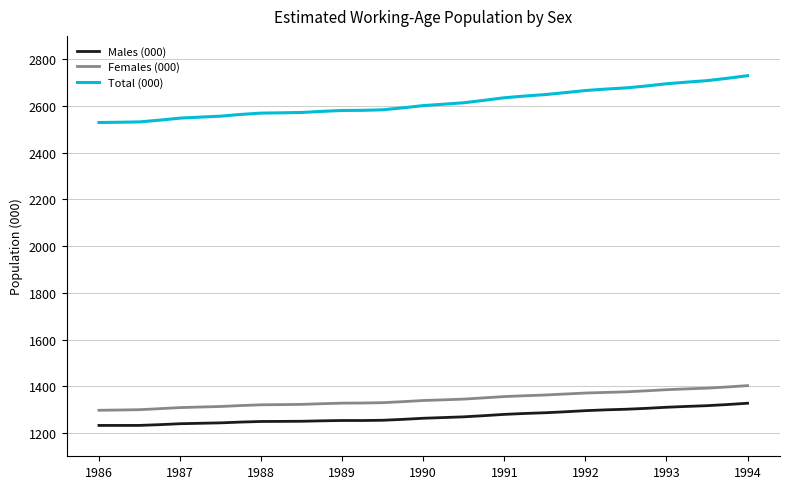

What are all the series names shown in the legend?

Males (000), Females (000), Total (000)